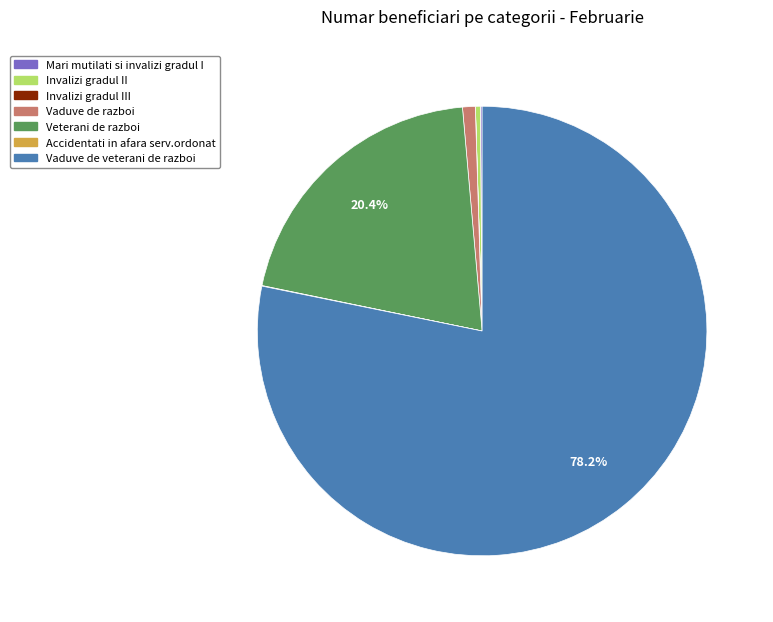

Which slice is the largest?

Vaduve de veterani de razboi